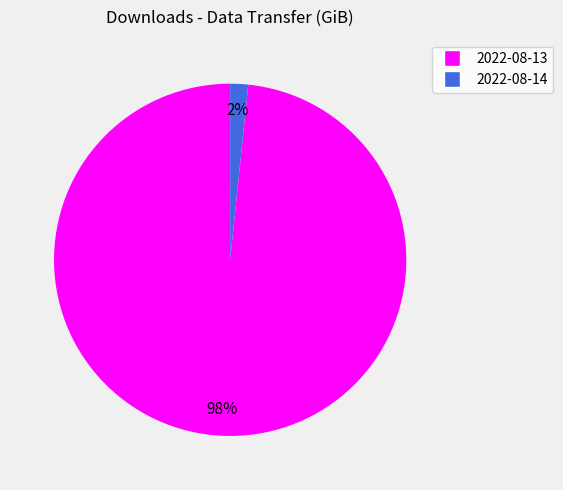

Is the sum of 2022-08-14 and 2022-08-13 greater than half?

Yes